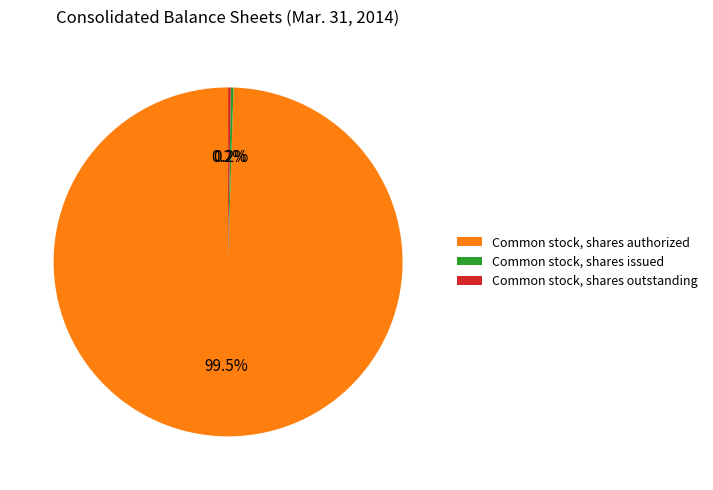

Which slice is the largest?

Common stock, shares authorized